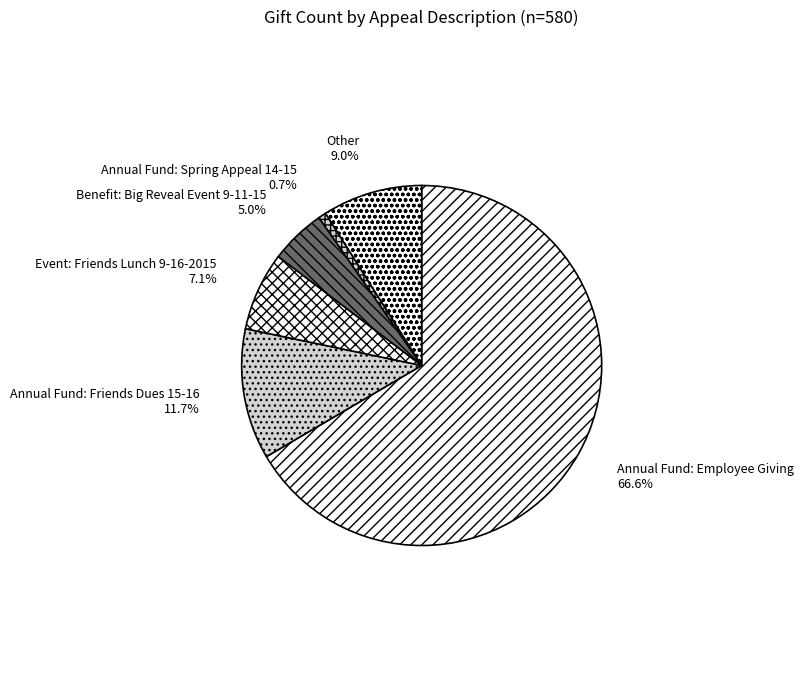

To the nearest percent, what portion does Annual Fund: Spring Appeal 14-15 represent?

1%